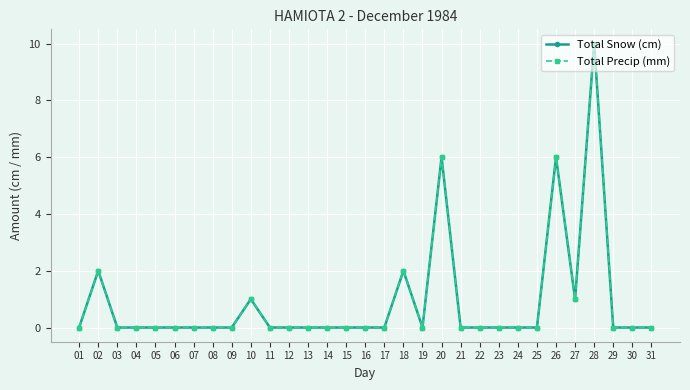

Is this an area chart (filled region under the line)?

No